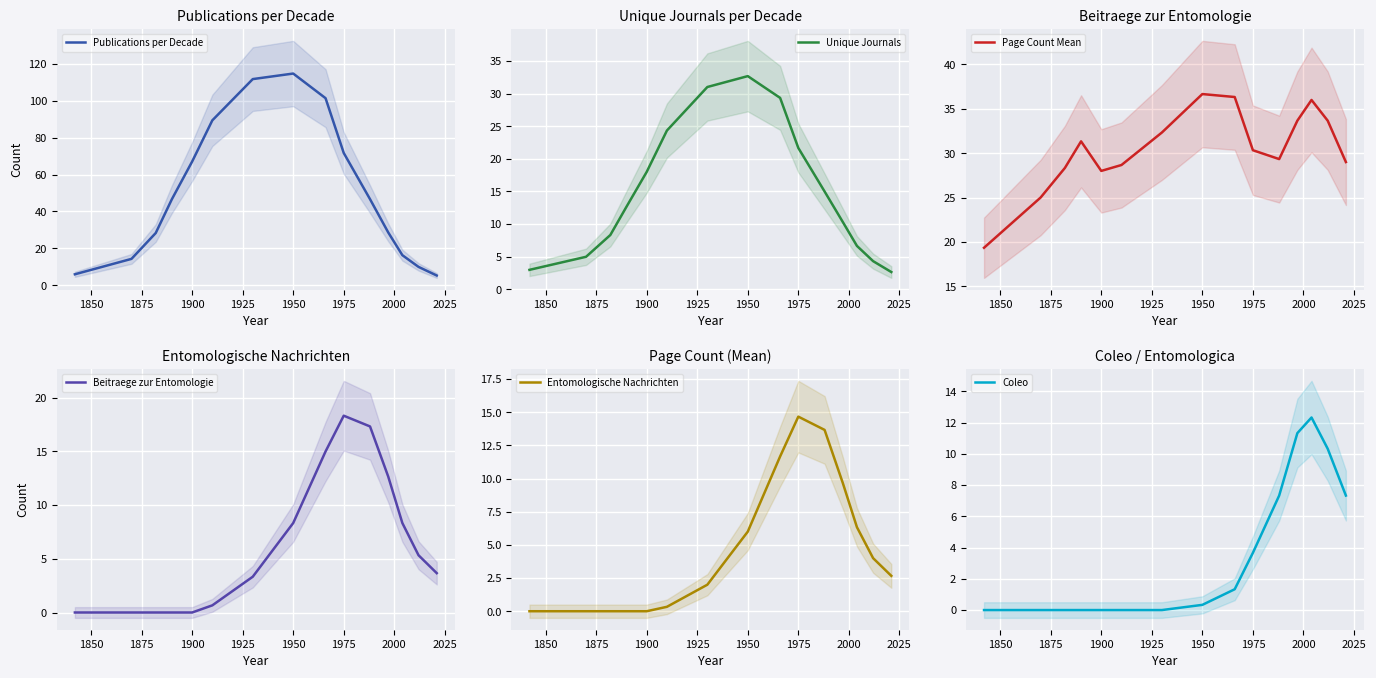

What is the maximum value for Unique Journals?

32.7